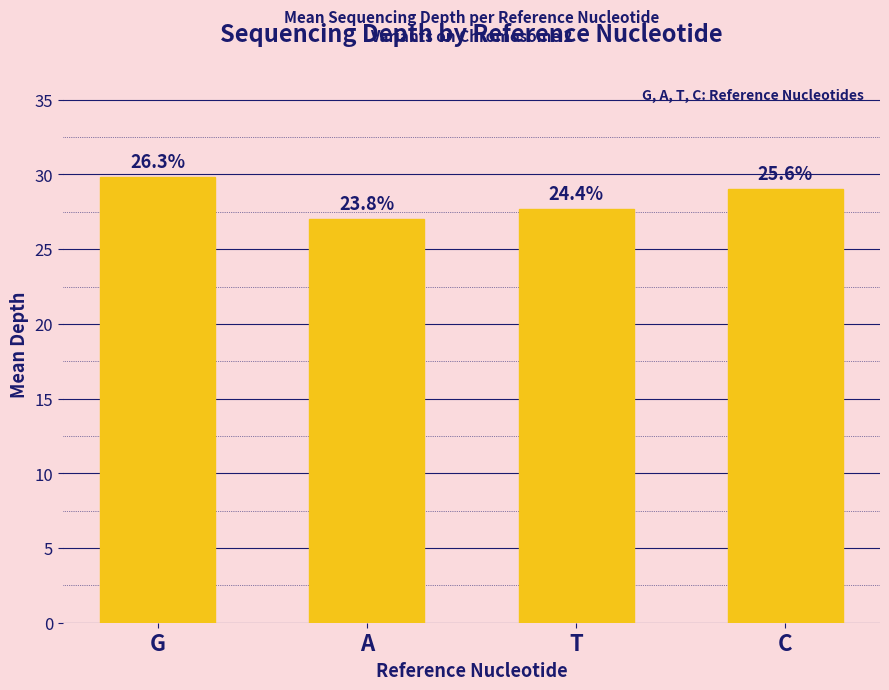

The value at T is 7.2. True or false?

False